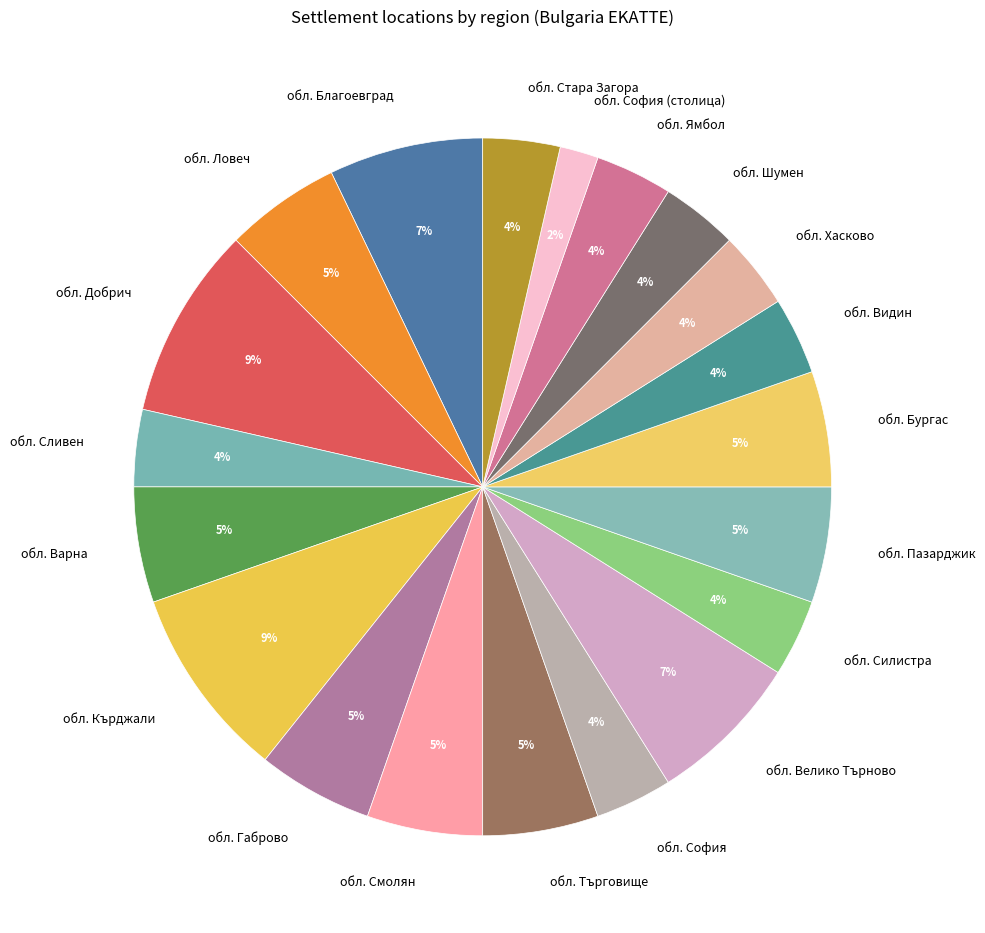

How many slices are in this pie chart?

20